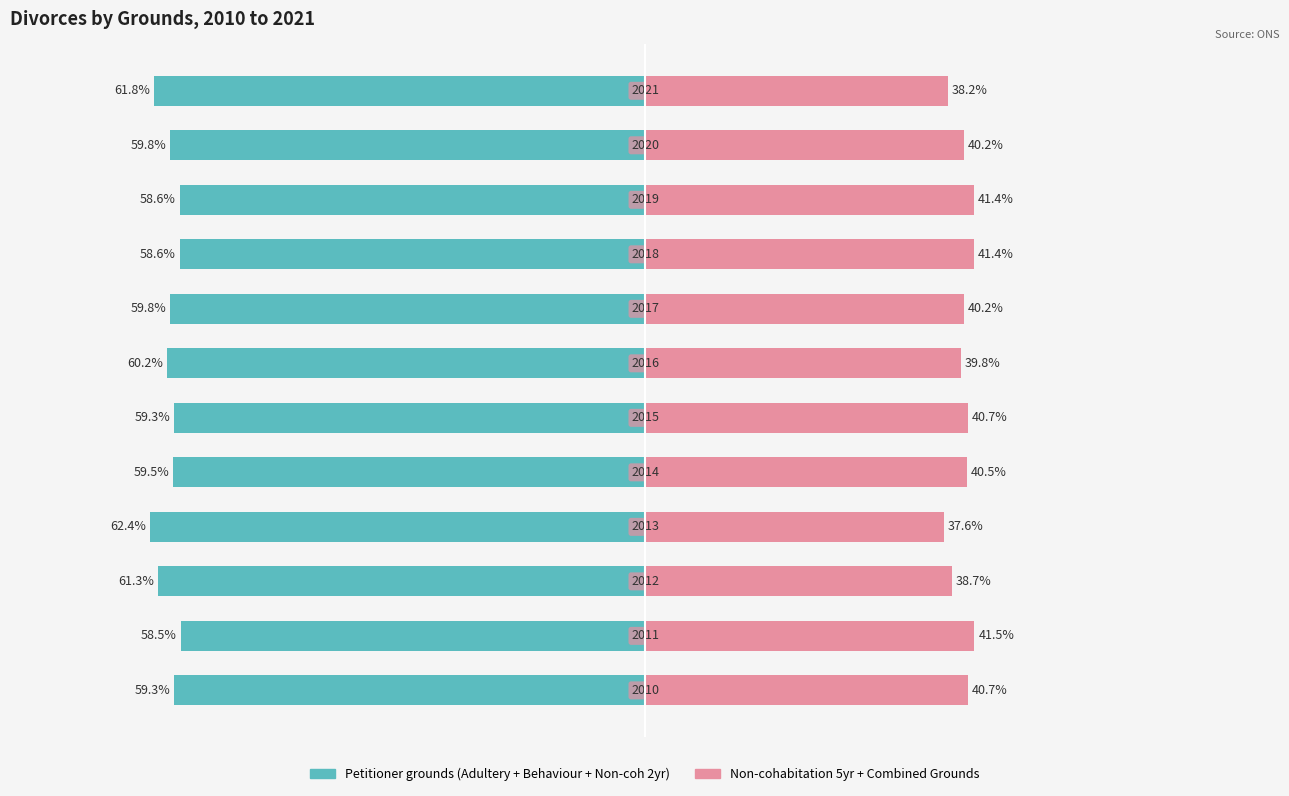

What is the difference between the maximum and minimum values in the Non-cohabitation 5yr + Combined series?

3.9